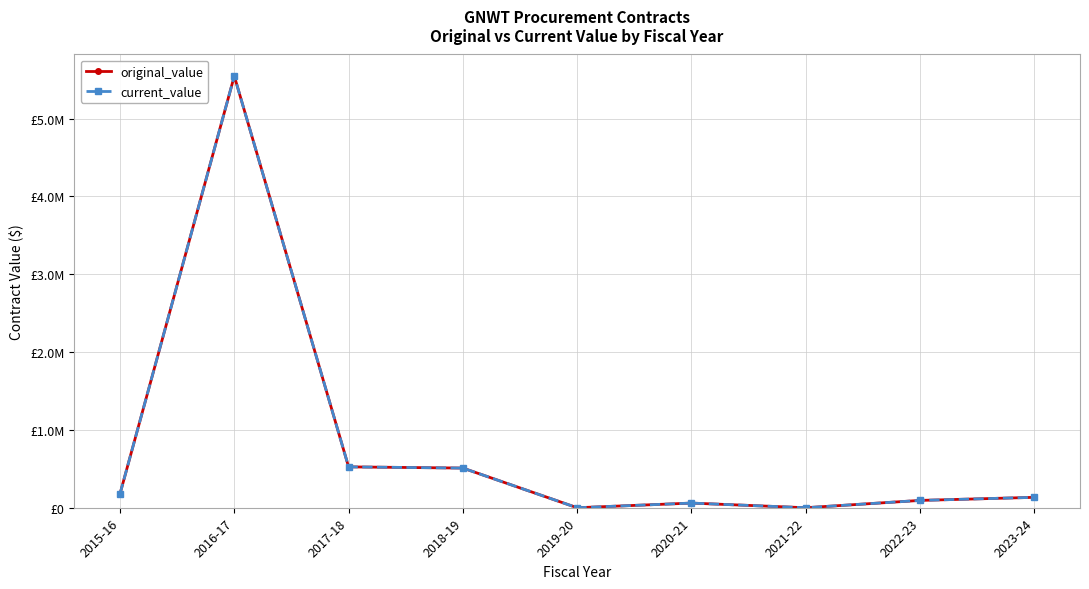

What is the approximate value of current_value at 2022-23?

94058.0